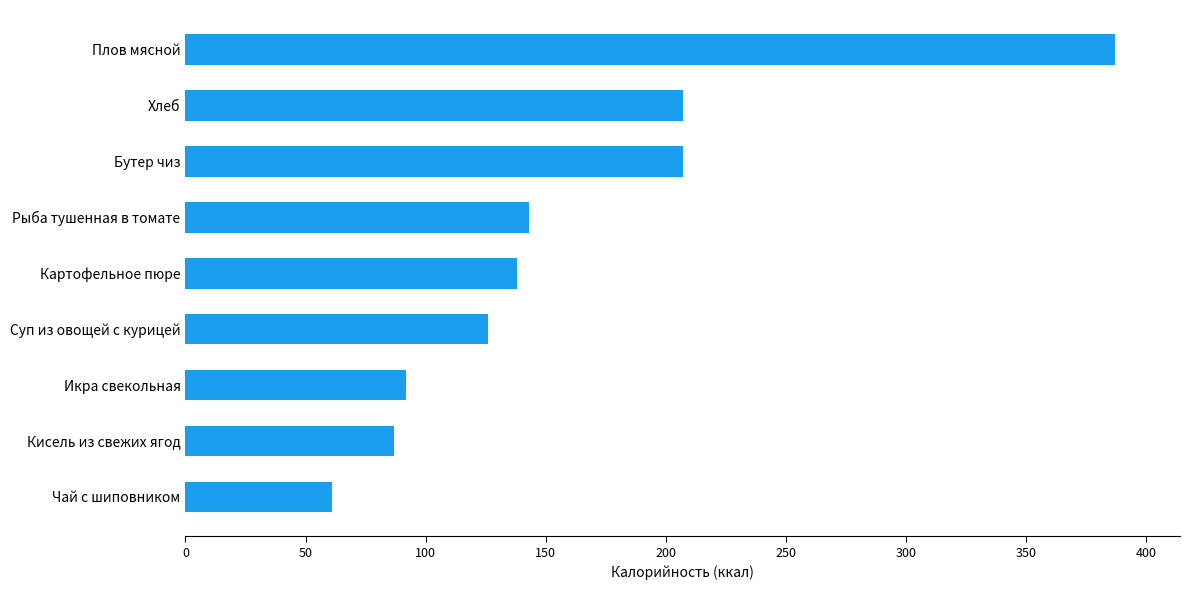

Approximately how many times larger is the value at Суп из овощей с курицей compared to Кисель из свежих ягод?

1.4